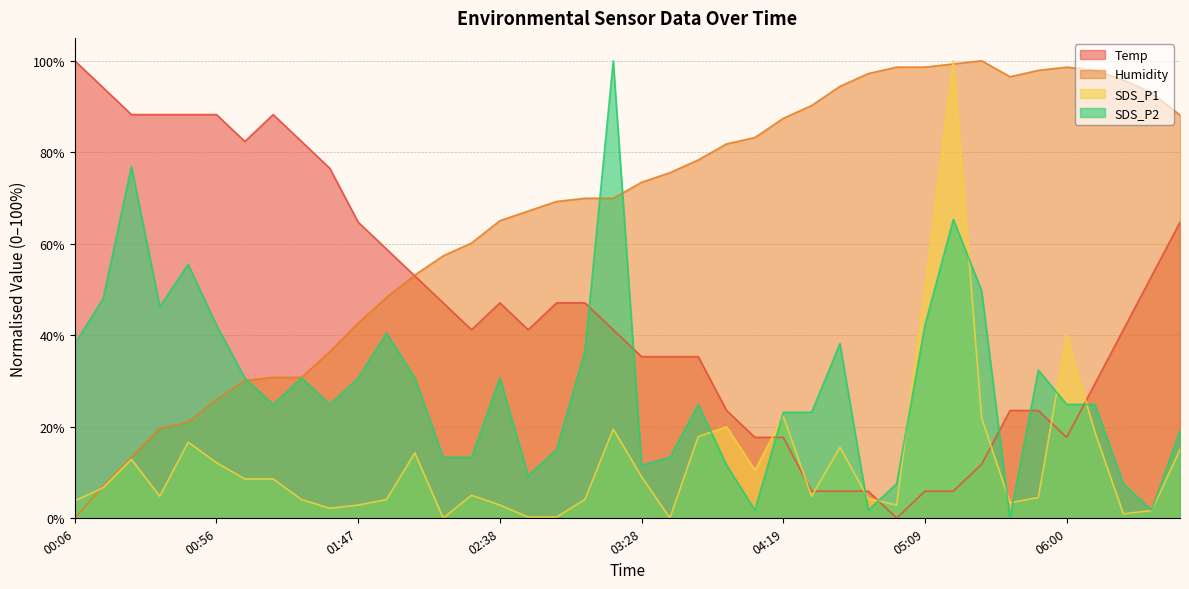

What value does the SDS_P2 series have at 00:56?

42.2